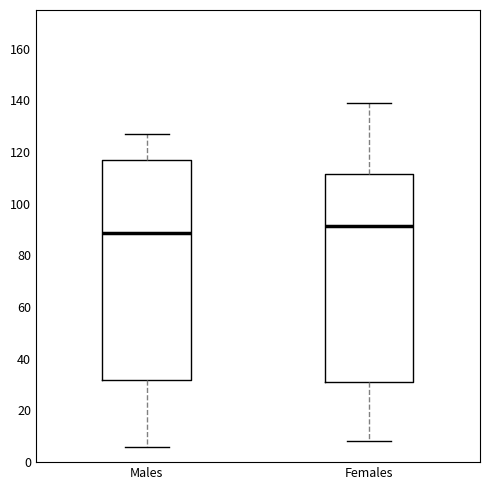

Where does the upper whisker of the box for Males end on the y-axis? The values are not printed on the chart, so give them approximately, as read against the axis.

128